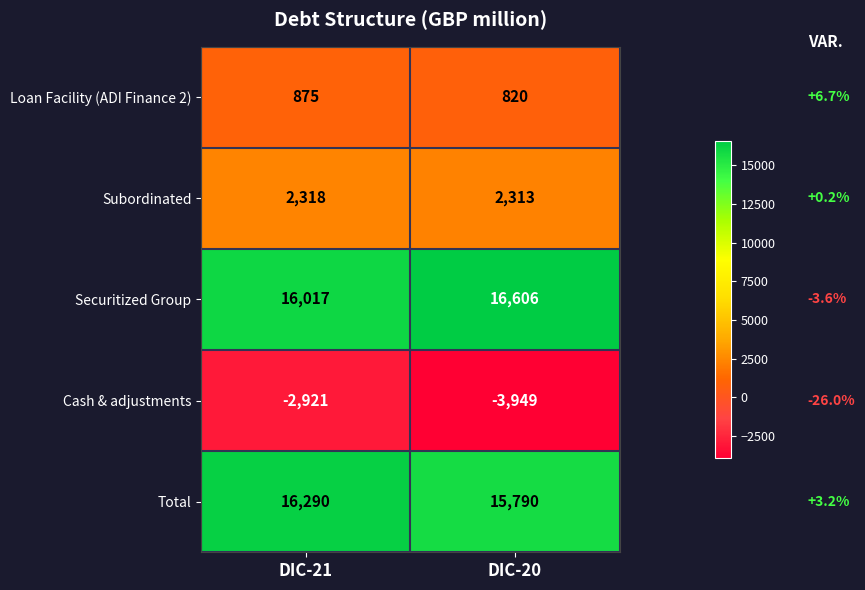

How many distinct data groups are displayed?

5